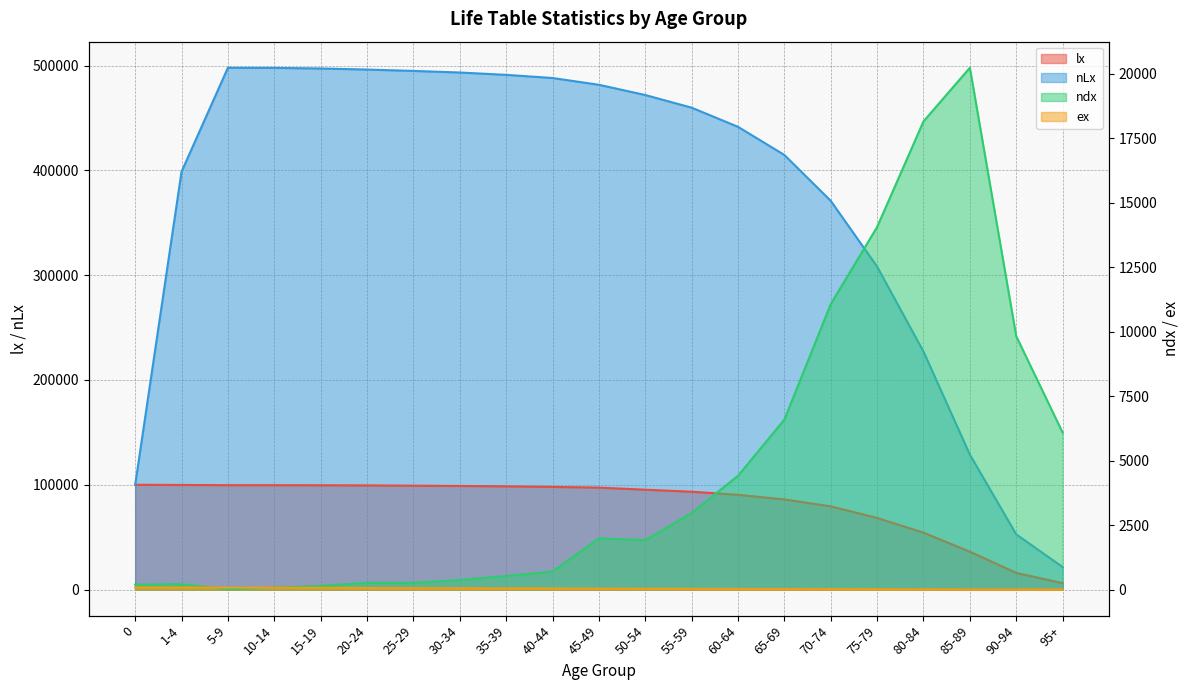

True or false: ex and lx cross at least once.

False